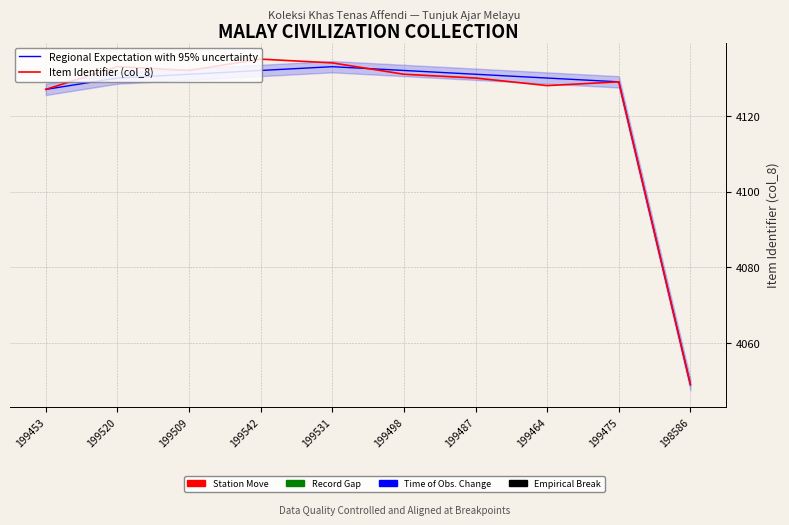

Which series changed the most between 199542 and 199475?

Item Identifier (col_8)